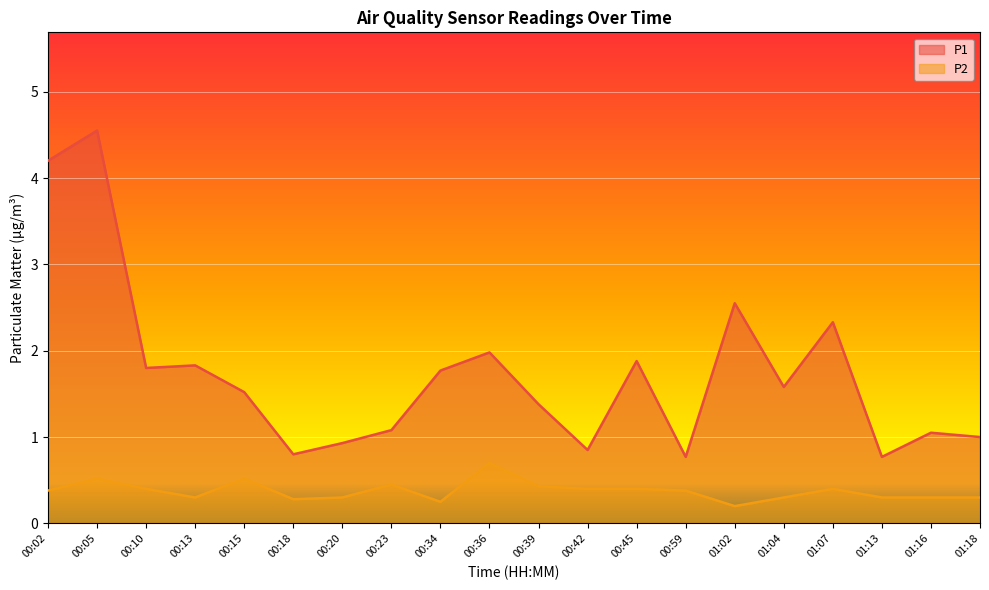

What is the maximum value shown in the chart?

4.5